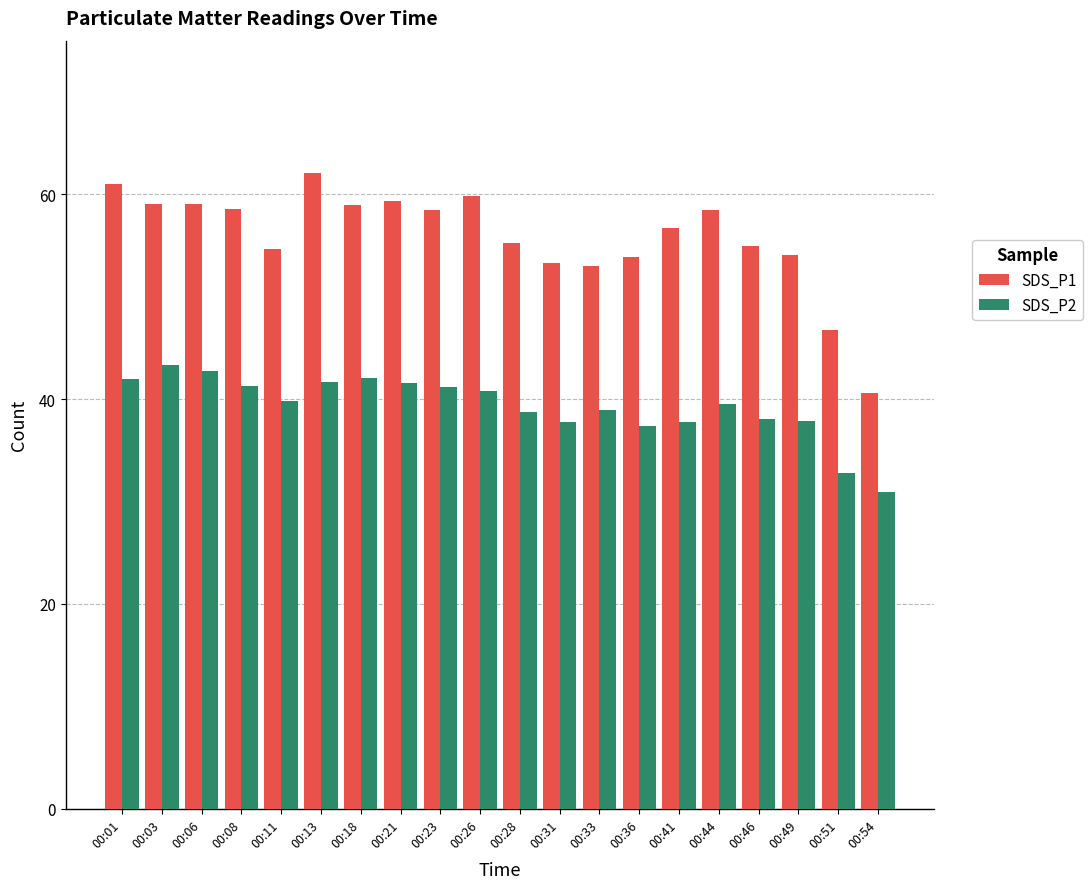

True or false: SDS_P1 has a value of 59.0 at 00:03.

True